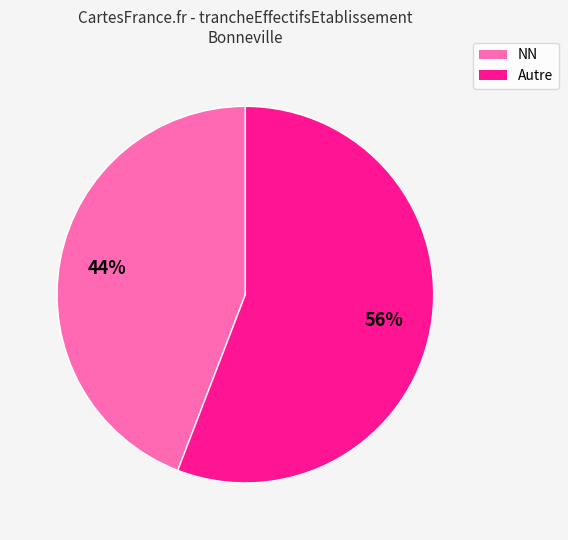

Does any single category account for the majority?

Yes